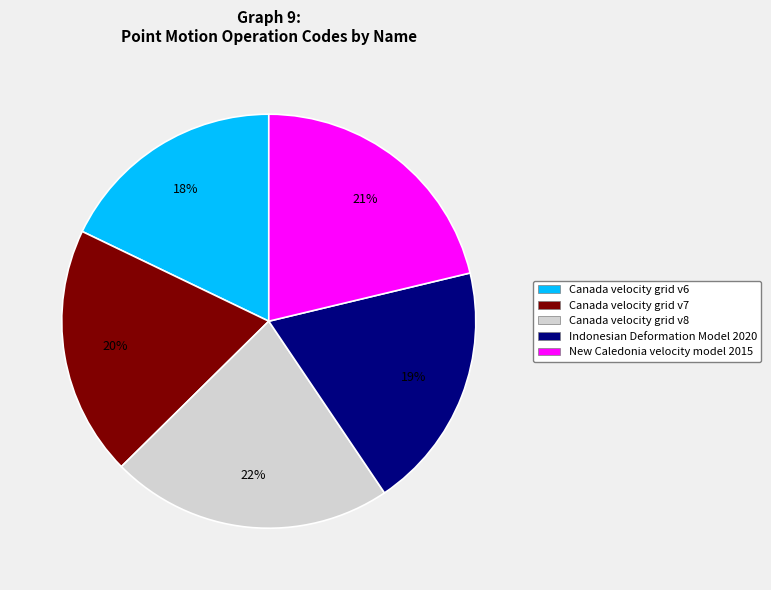

Does Canada velocity grid v8 account for over 50% of the chart?

No